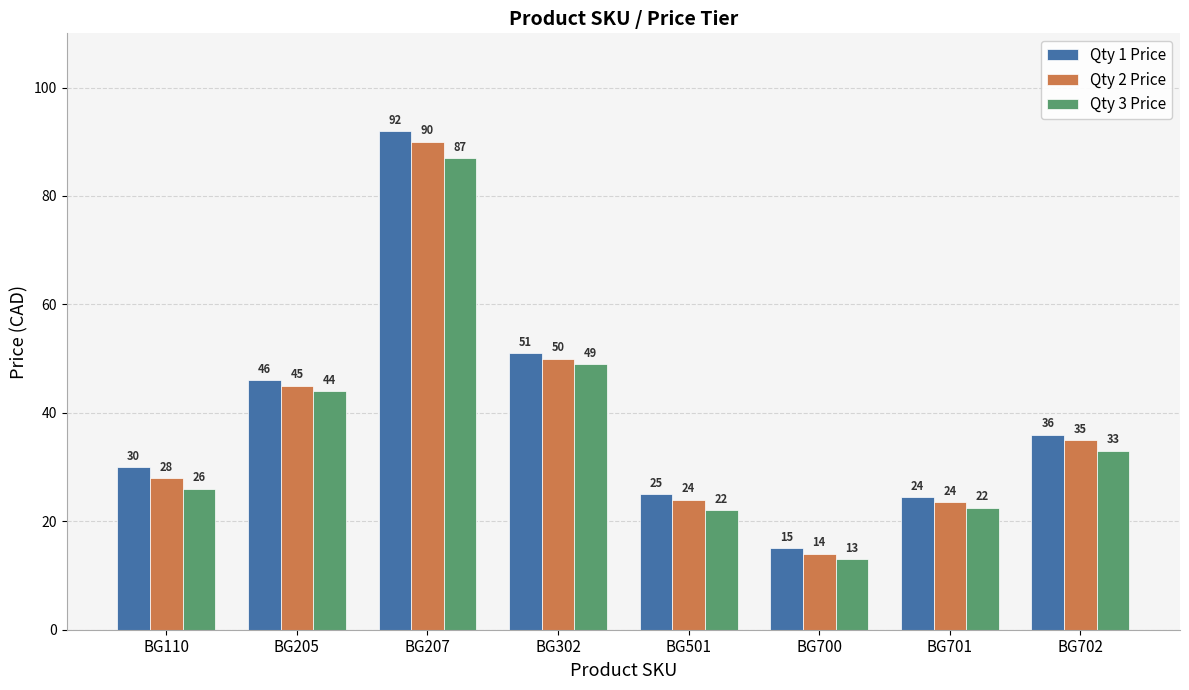

At BG302, list the series in order from largest to smallest.

Qty 1 Price, Qty 2 Price, Qty 3 Price